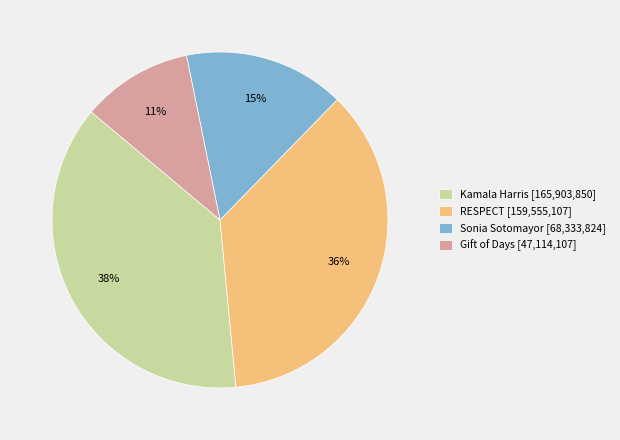

Is there any slice that represents more than half of the pie?

No